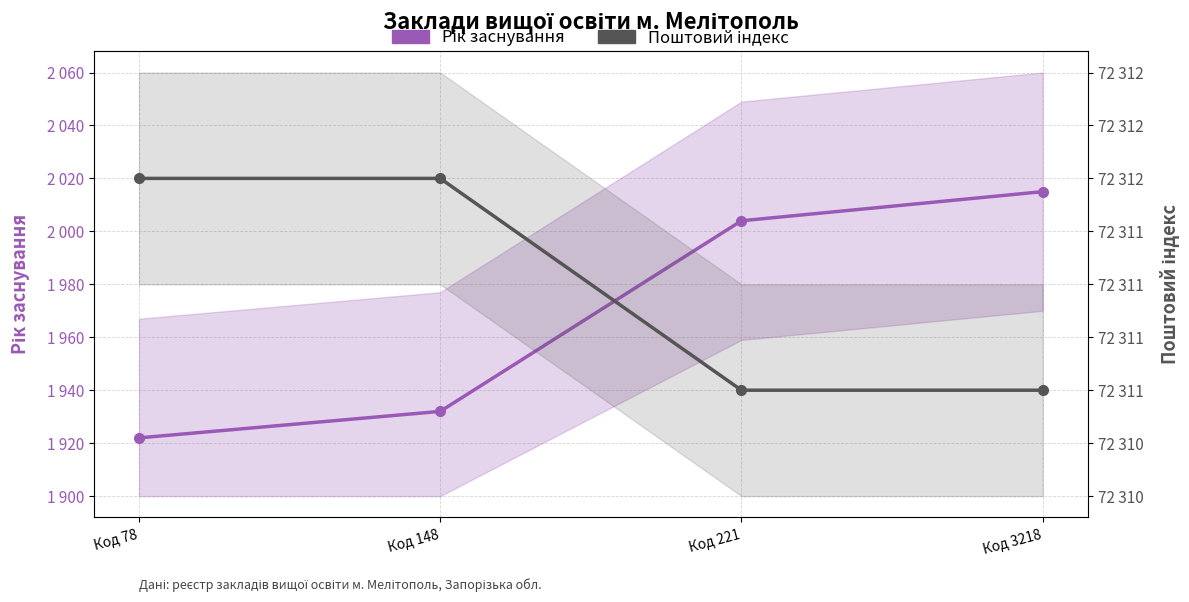

List the labels in order of Поштовий індекс value, largest first.

Код 78, Код 148, Код 221, Код 3218